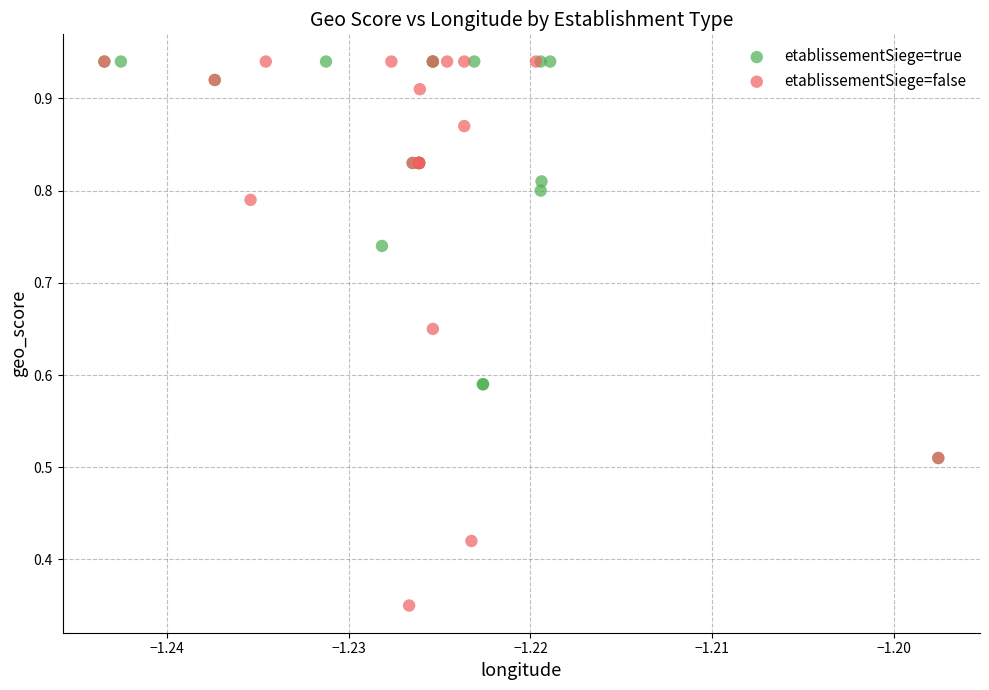

Which series reaches the minimum Y coordinate?

etablissementSiege=false